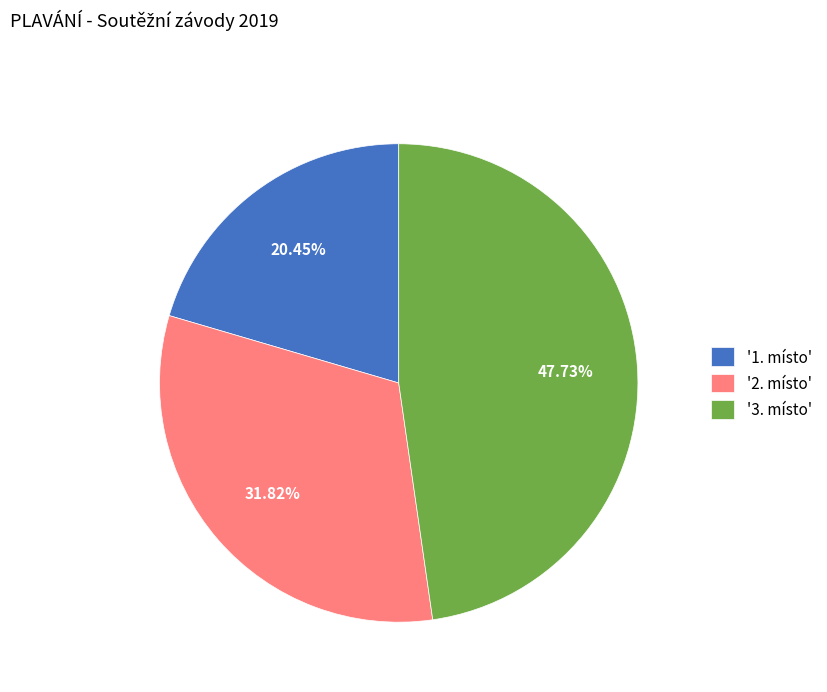

Does any single category account for the majority?

No